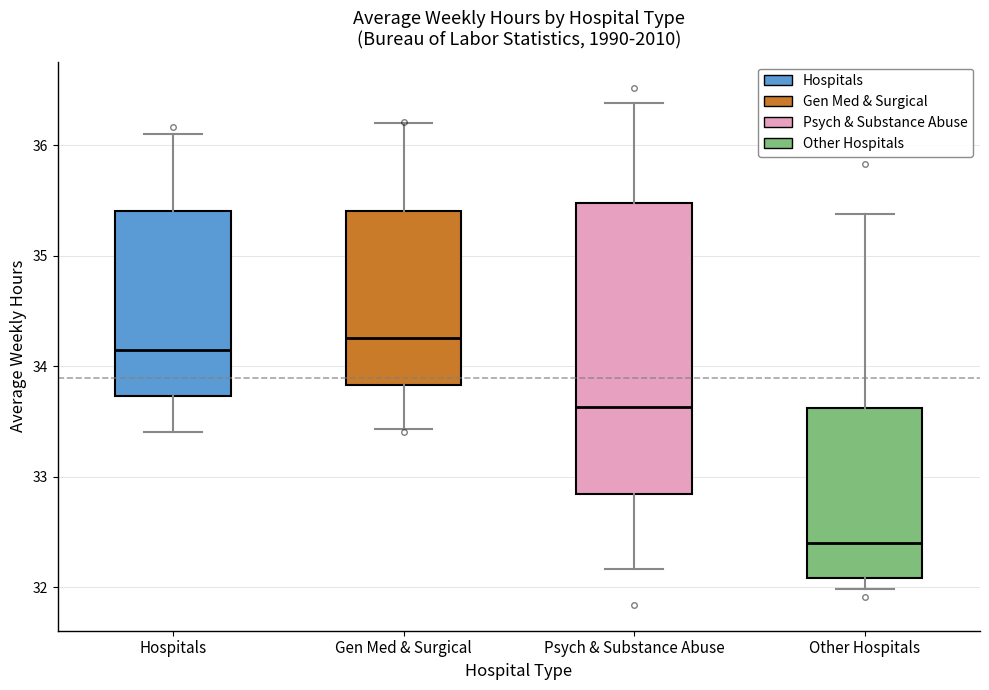

Where does the upper whisker of the box for Other Hospitals end on the y-axis? The values are not printed on the chart, so give them approximately, as read against the axis.

35.4